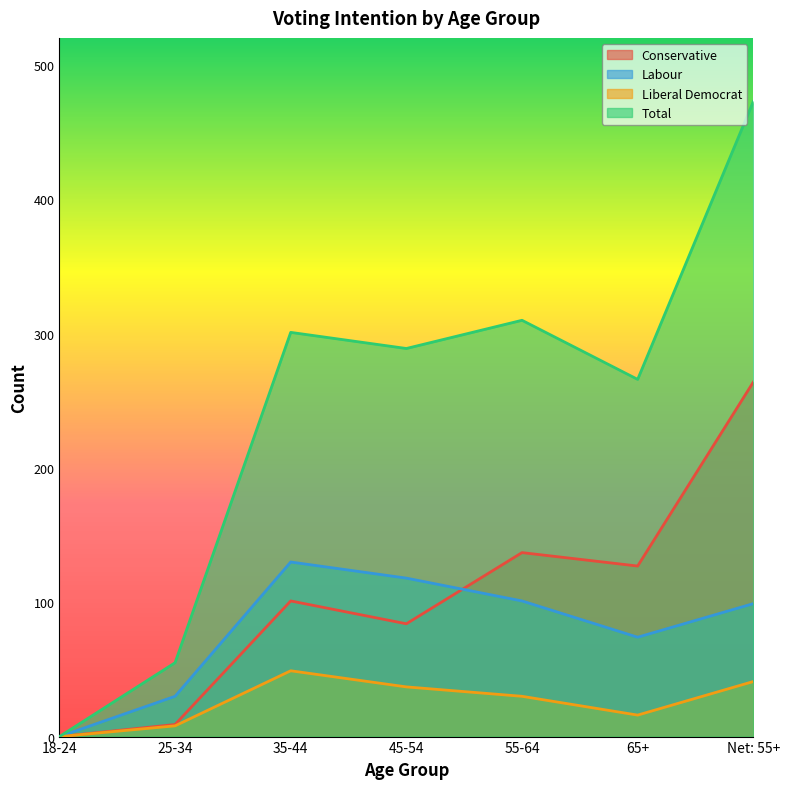

At which label does Conservative first exceed 101?

55-64